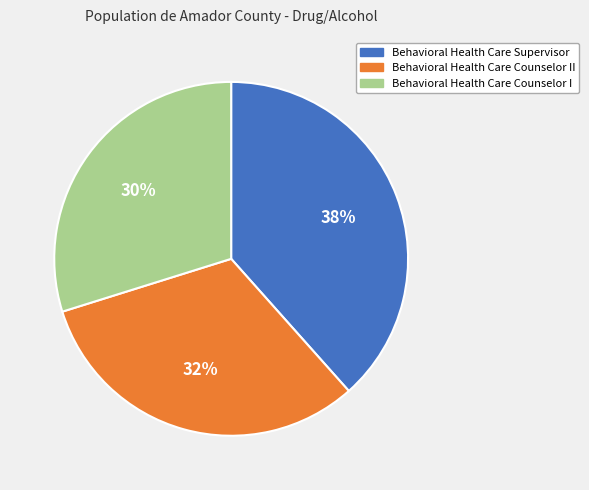

How many slices are in this pie chart?

3